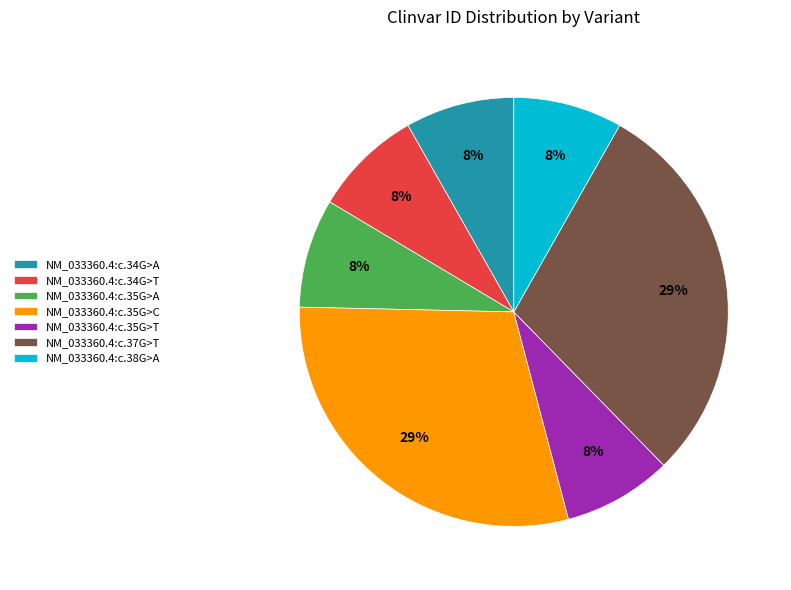

To the nearest percent, what percentage of the pie is NM_033360.4:c.35G>A?

8%